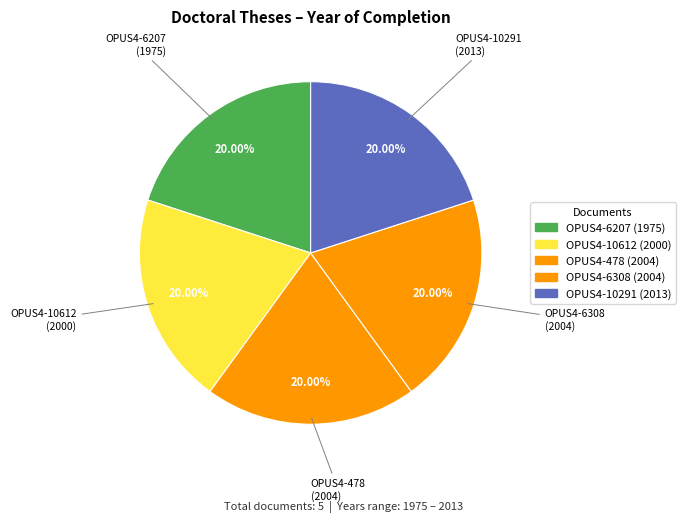

Is it true that OPUS4-6207 is 9% of the pie?

False